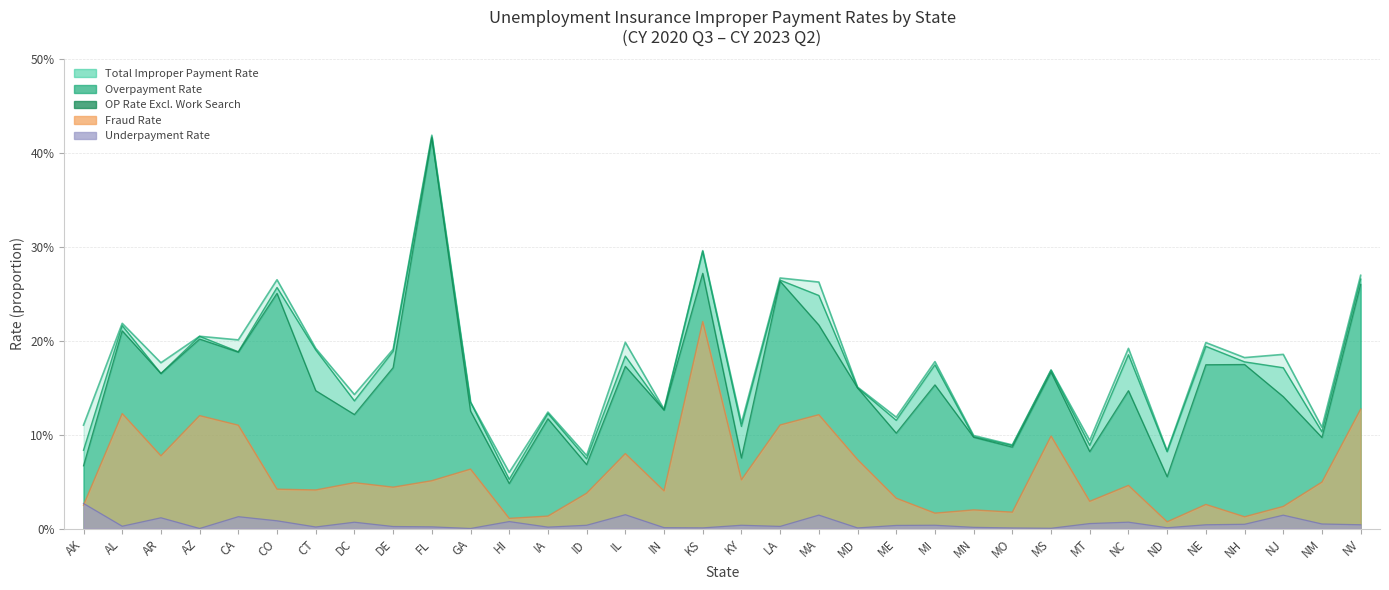

At NM, list the series in order from largest to smallest.

Total Improper Payment Rate, Overpayment Rate, OP Rate Excl. Work Search, Fraud Rate, Underpayment Rate